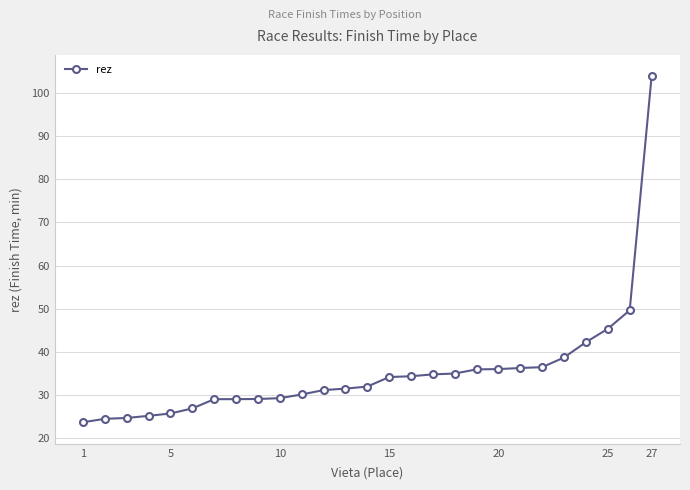

What is the smallest value displayed?

23.7